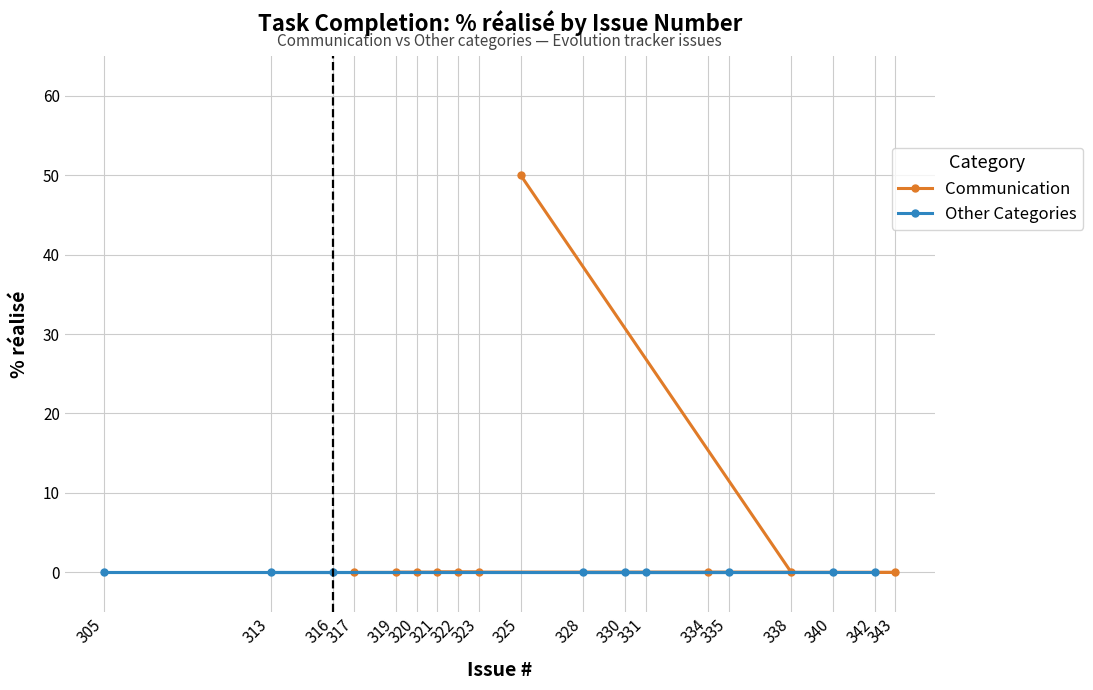

What is the value of the Communication point at the 7th from the left?

50